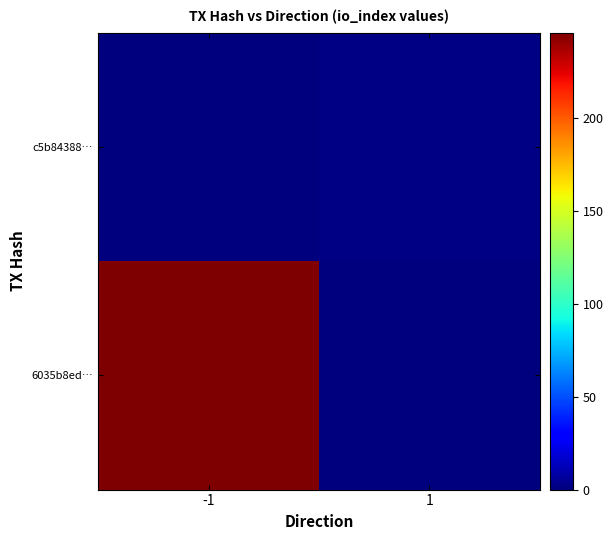

At how many categories does at least one series exceed 14?

1